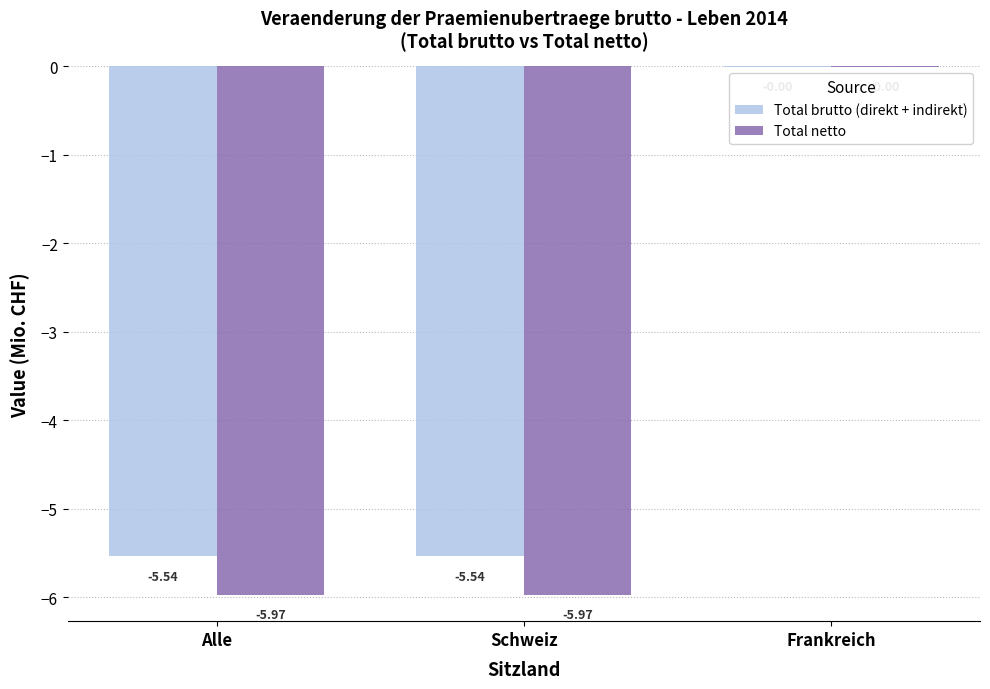

What is the sum of the Total netto values at Schweiz and Frankreich?

-6.0